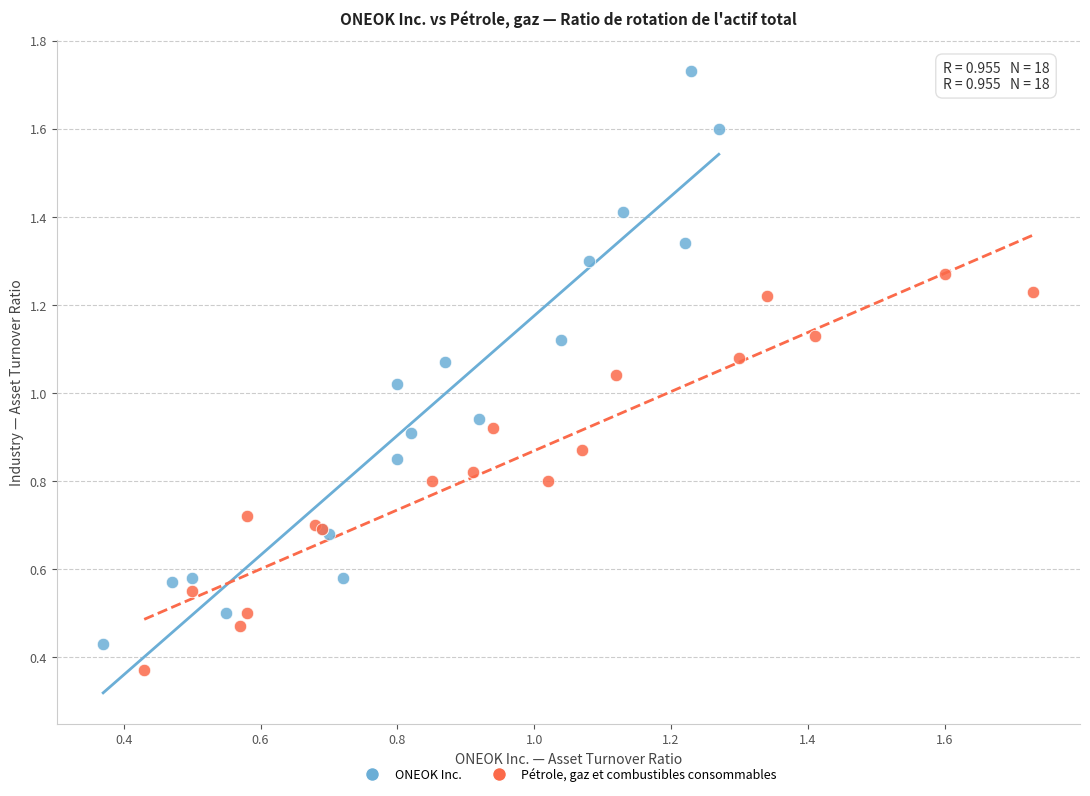

Which series reaches the minimum Y coordinate?

Pétrole, gaz et combustibles consommables